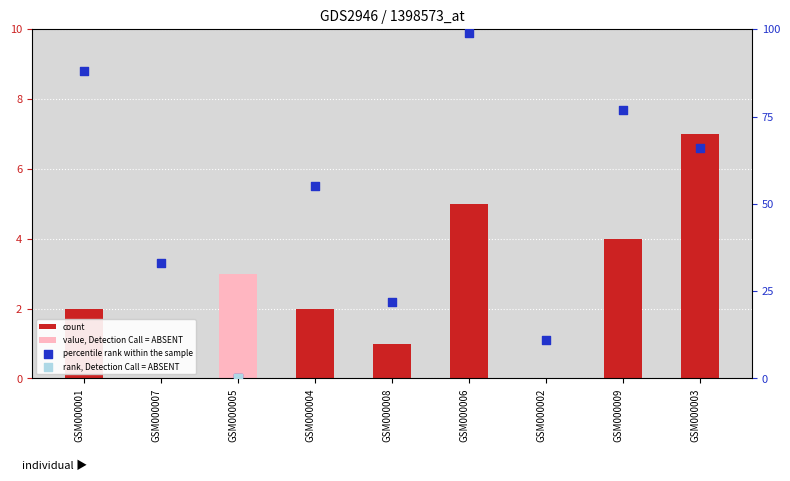

Is the value of count at GSM000009 greater than the value of percentile rank within the sample at GSM000002?

No